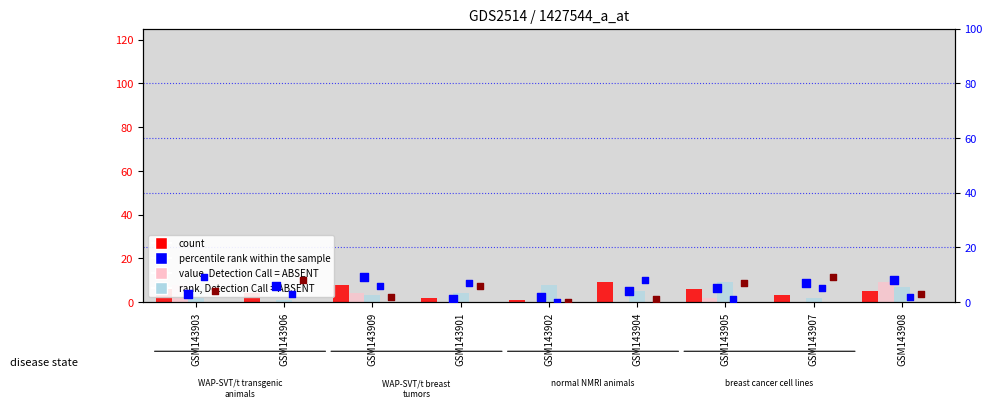

Which series reaches the minimum Y coordinate?

col_3 (value, Absent)